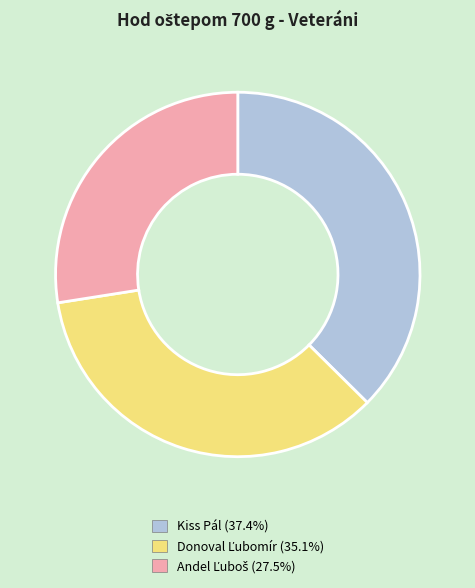

What is the largest slice in the pie chart?

Kiss Pál